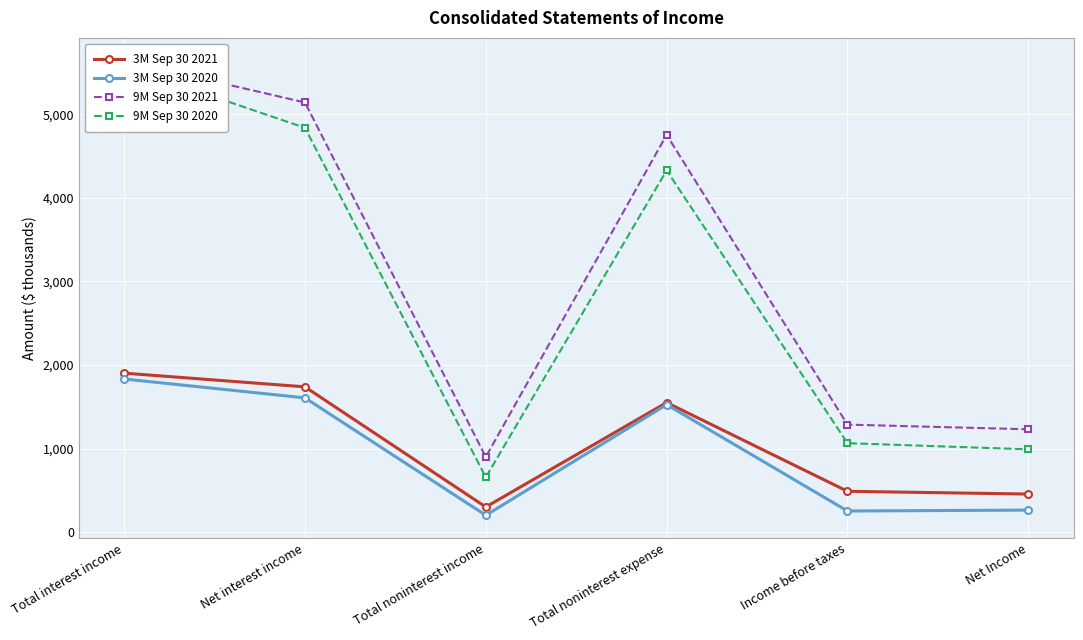

What is the minimum value for 9M Sep 30 2020?

657